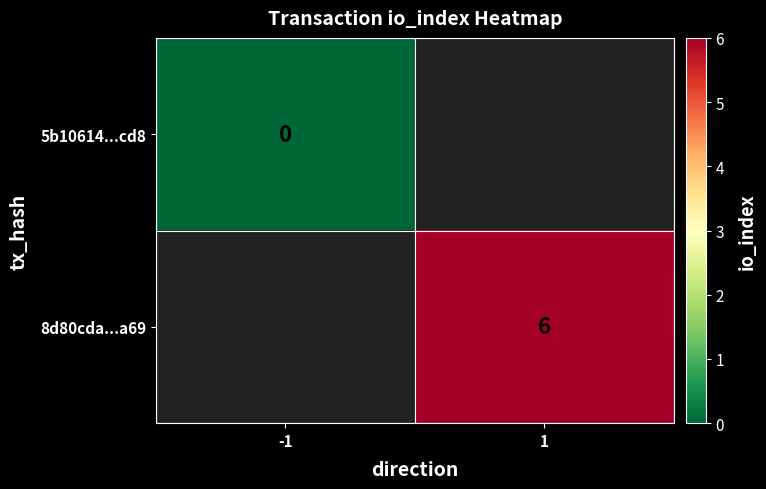

Is it true that 8d80cda...a69 equals 6 at 1?

True